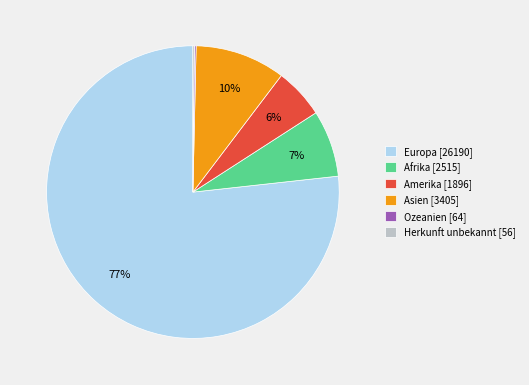

Does Europa account for over 50% of the chart?

Yes